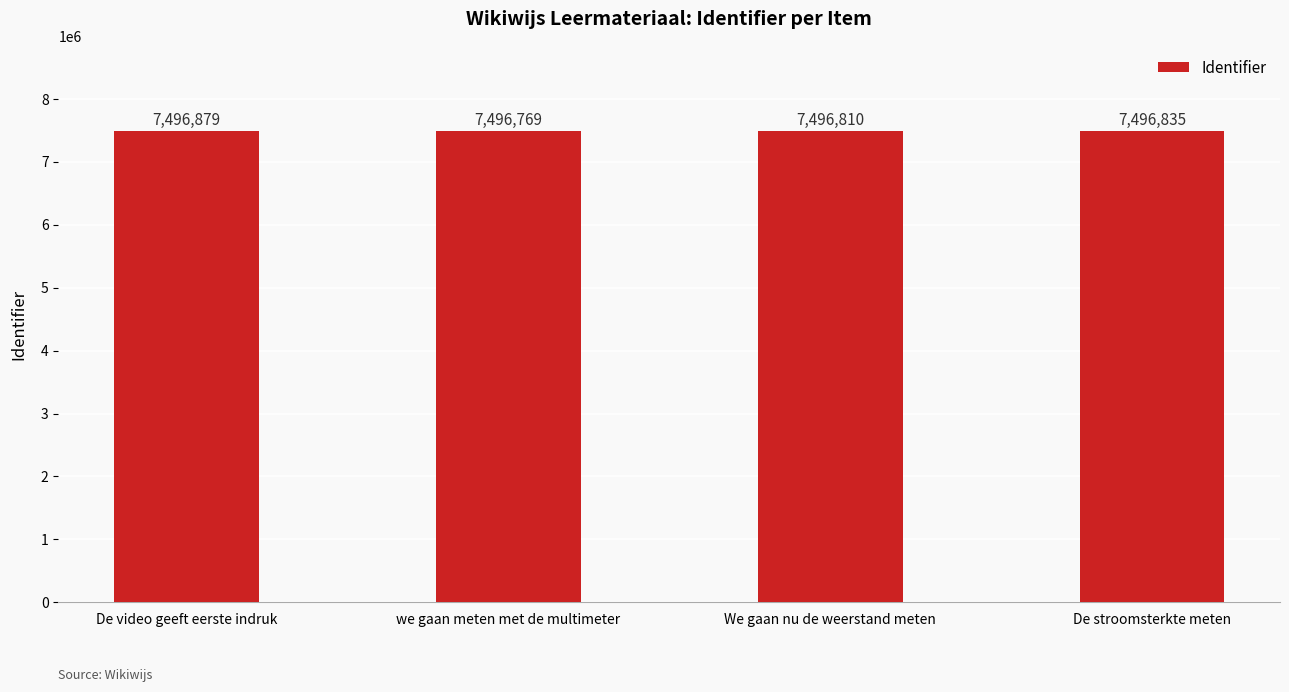

Which has a higher value, De stroomsterkte meten or De video geeft eerste indruk?

De video geeft eerste indruk